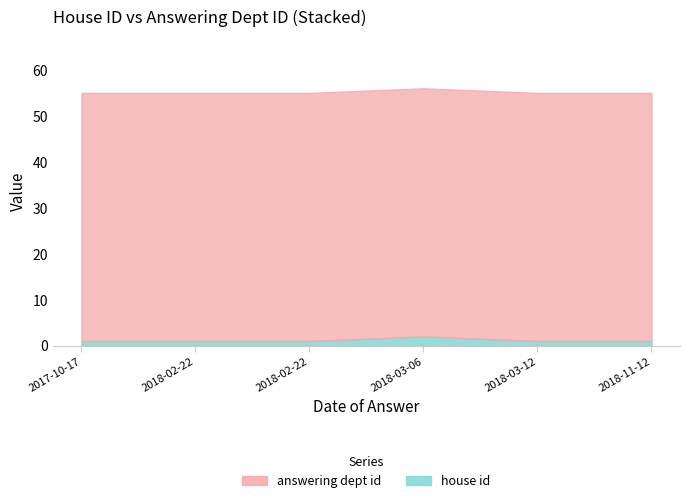

What is the difference between the highest and lowest values at 2018-03-06?

52